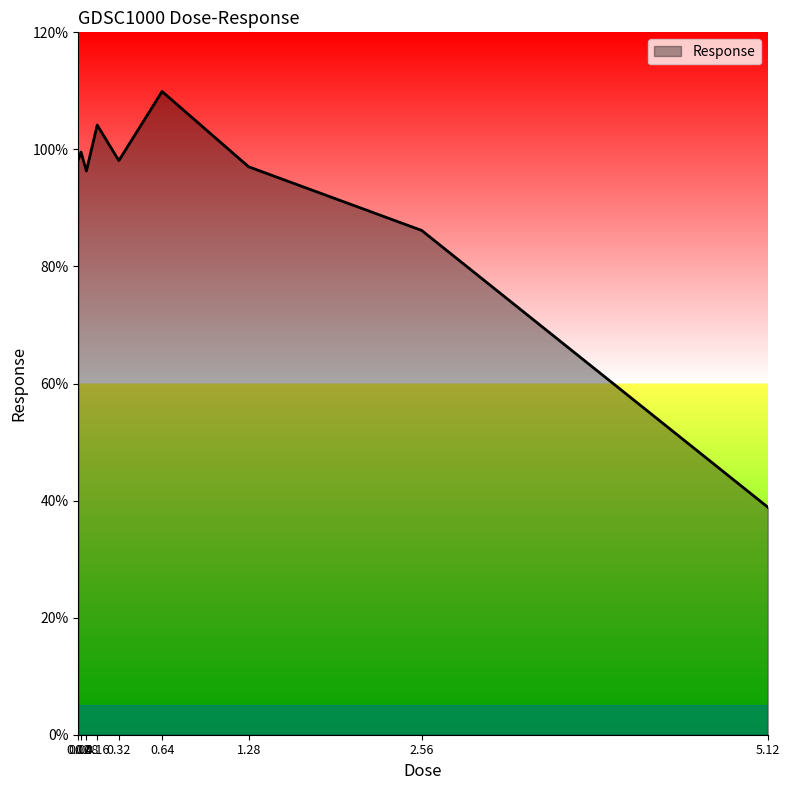

True or false: the data shows 38.9 at 5.12.

True